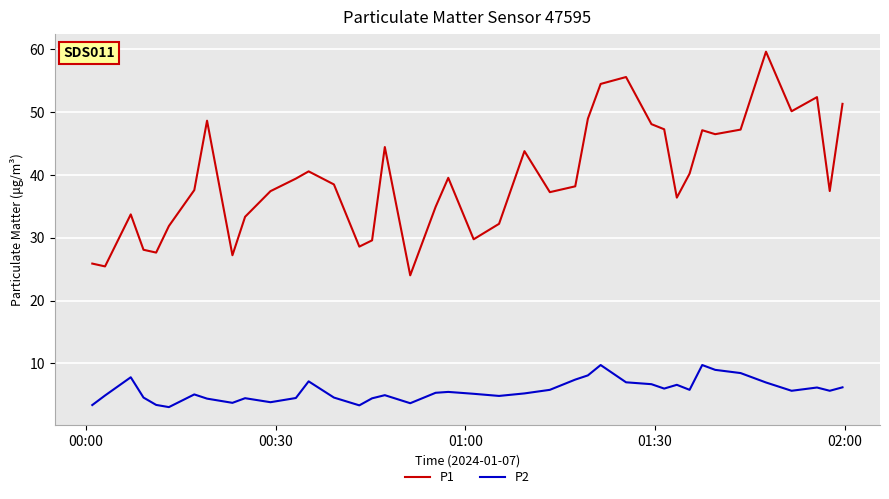

Which series has the largest total across all categories?

P1